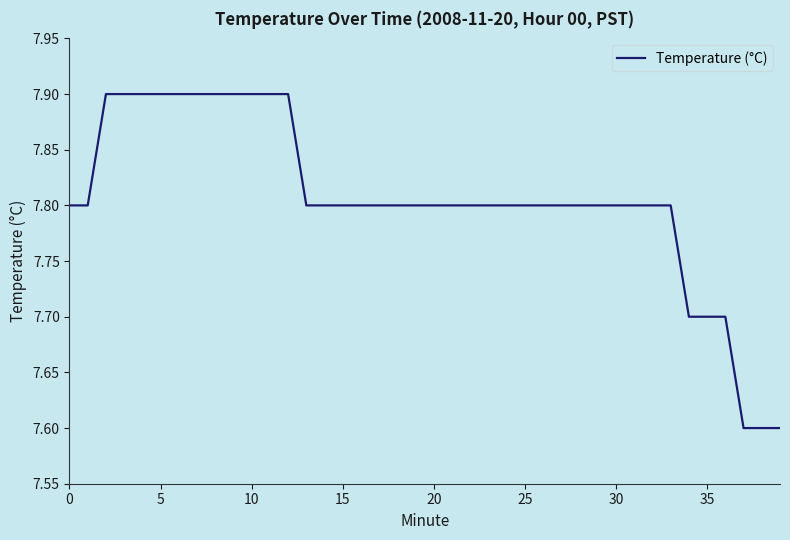

How many series are shown in this chart?

1